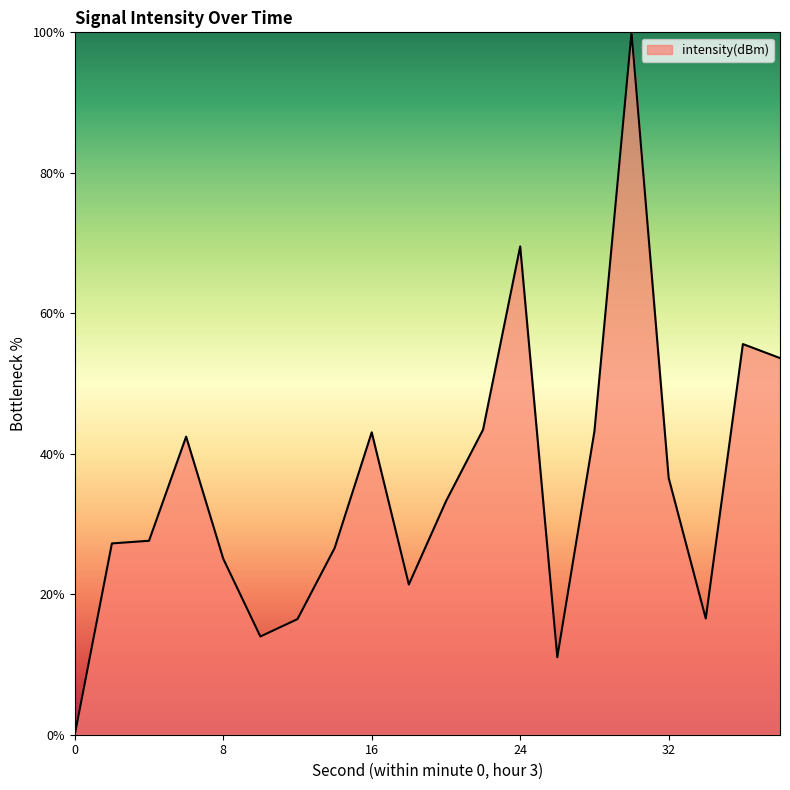

What is the greatest value displayed?

100.0